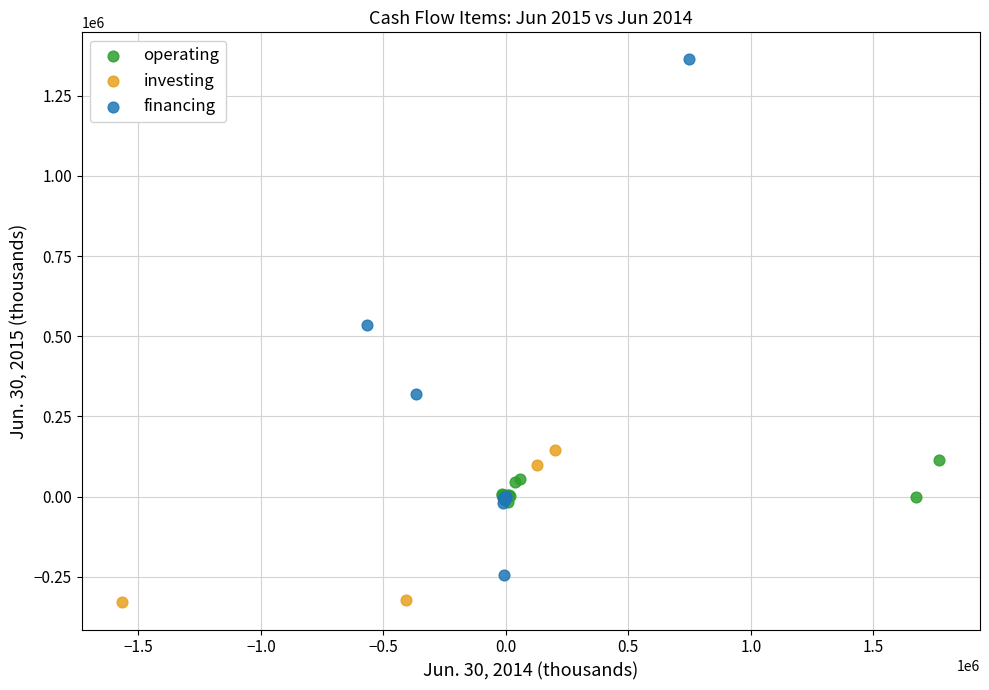

Which series has the widest spread of Y values?

financing